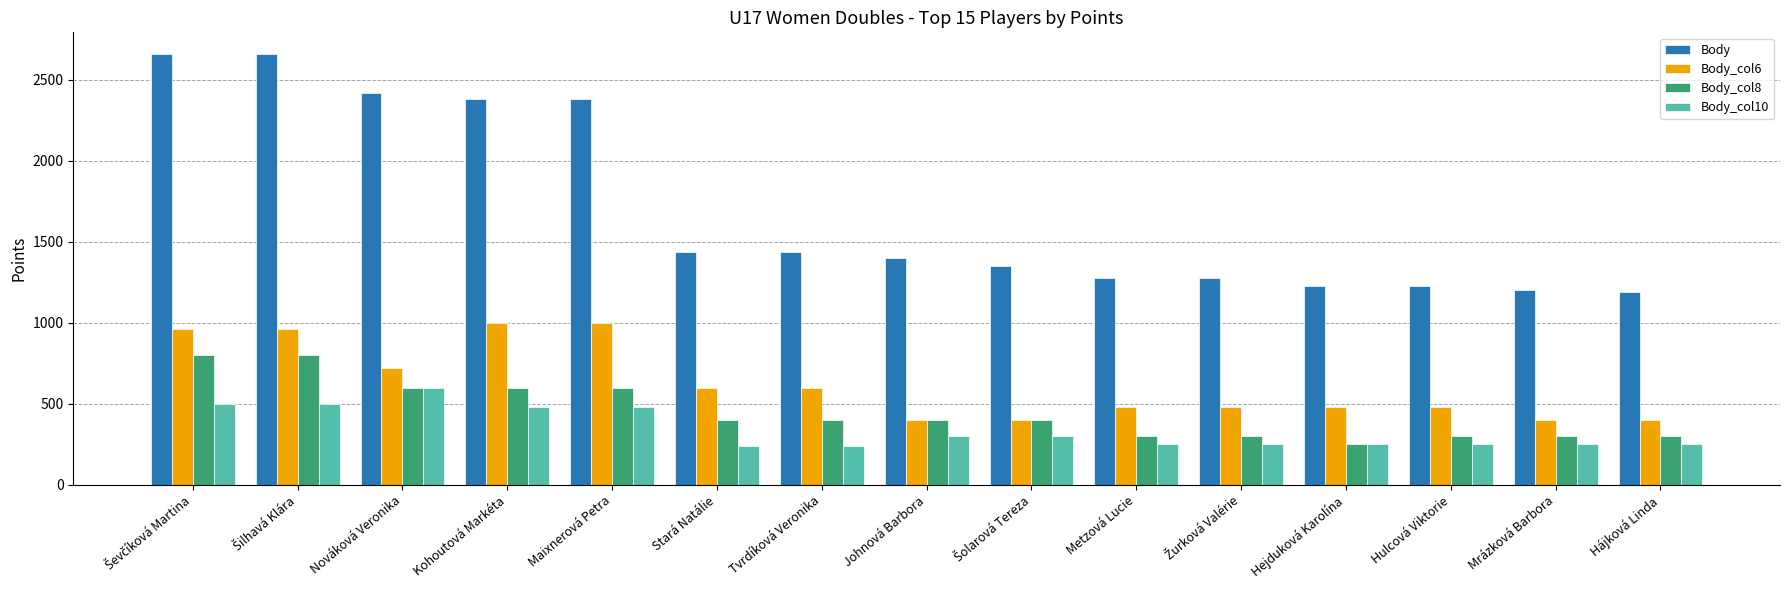

What is the greatest value displayed?

2660